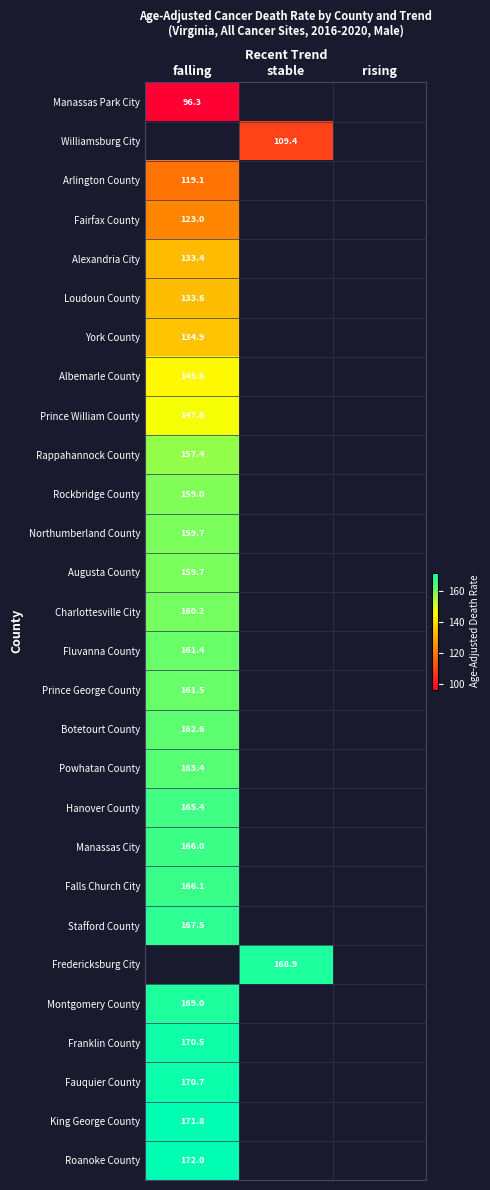

Is it true that Manassas City equals 166.0 at falling?

True